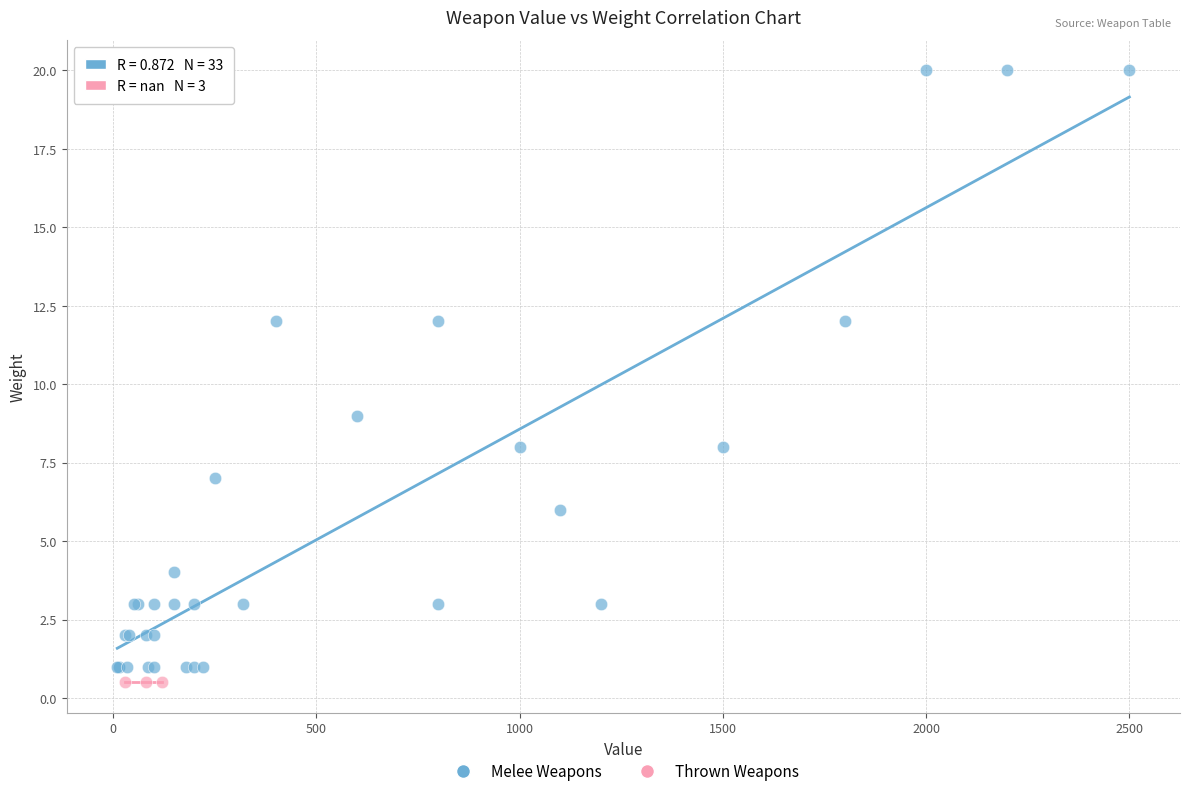

Which series reaches the maximum Y coordinate?

Melee Weapons